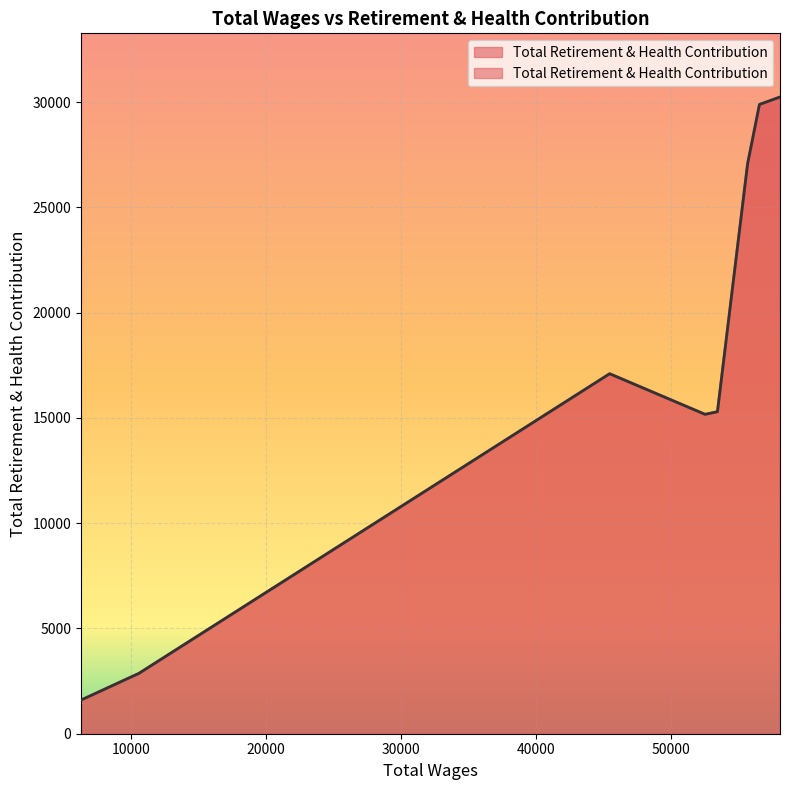

True or false: the data has more than 1 interior local peaks.

False